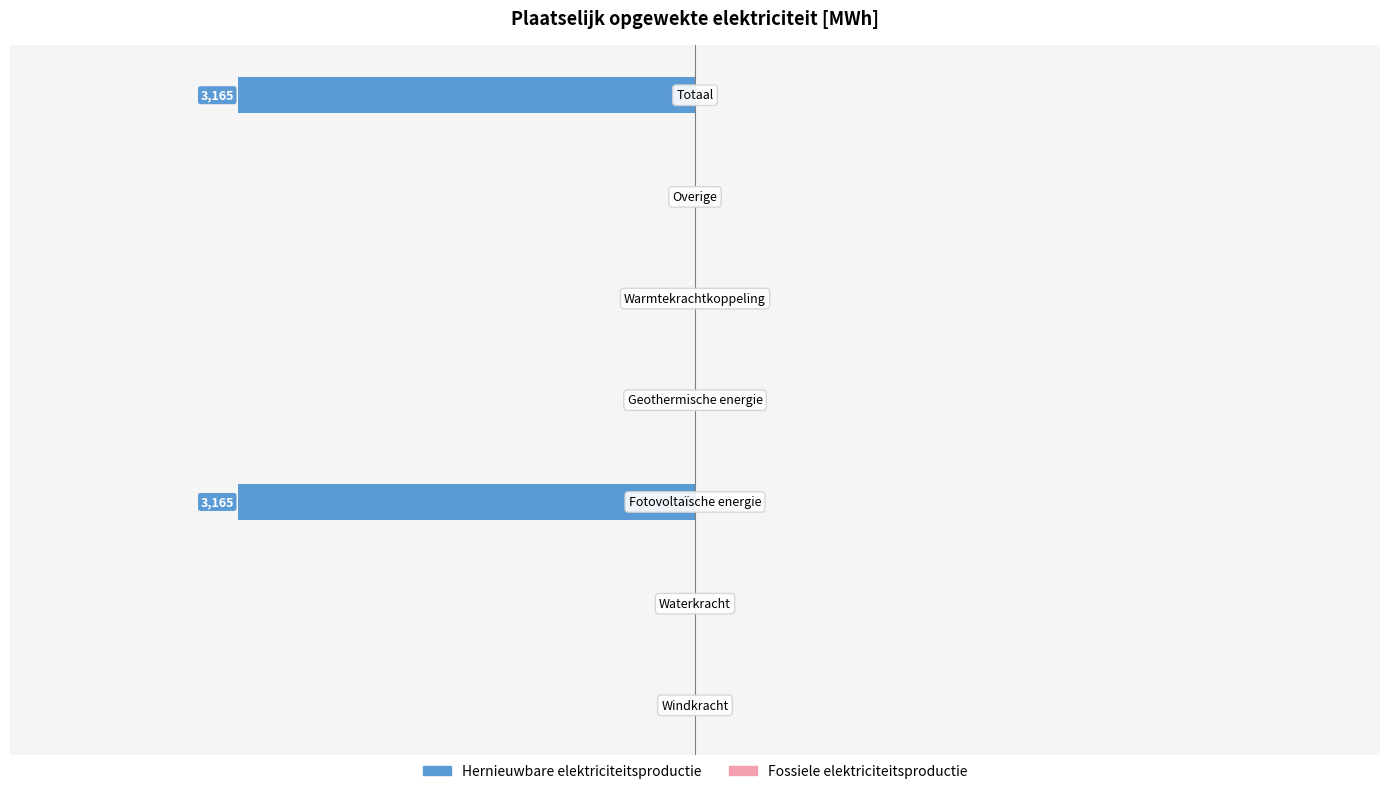

Does the chart contain stacked bars?

No